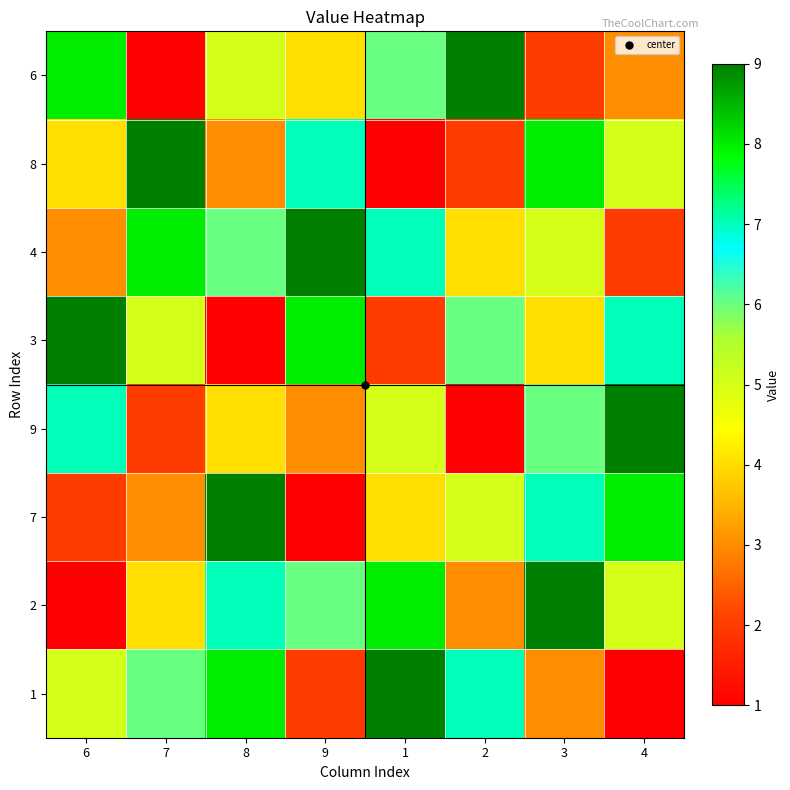

Reading left to right, transcribe all the data shown in this chart.

6: 6=8	7=1	8=5	9=4	1=6	2=9	3=2	4=3
8: 6=4	7=9	8=3	9=7	1=1	2=2	3=8	4=5
4: 6=3	7=8	8=6	9=9	1=7	2=4	3=5	4=2
3: 6=9	7=5	8=1	9=8	1=2	2=6	3=4	4=7
9: 6=7	7=2	8=4	9=3	1=5	2=1	3=6	4=9
7: 6=2	7=3	8=9	9=1	1=4	2=5	3=7	4=8
2: 6=1	7=4	8=7	9=6	1=8	2=3	3=9	4=5
1: 6=5	7=6	8=8	9=2	1=9	2=7	3=3	4=1